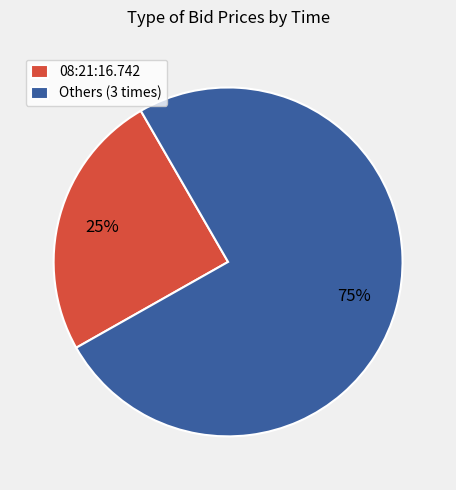

What percentage is the Others (3 times) slice, to the nearest percent?

75%